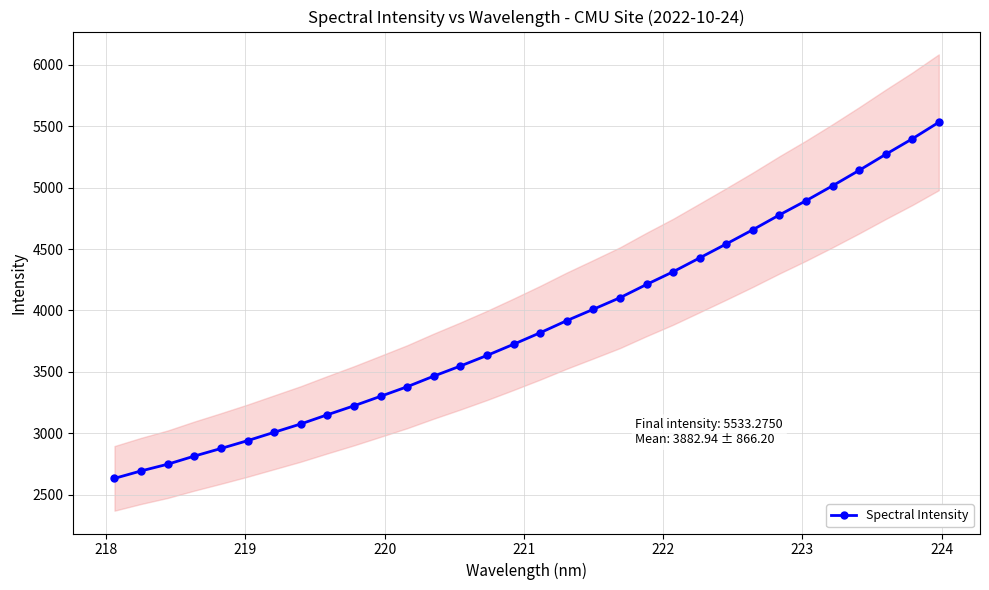

What is the lowest value of the Spectral Intensity series?

2632.4